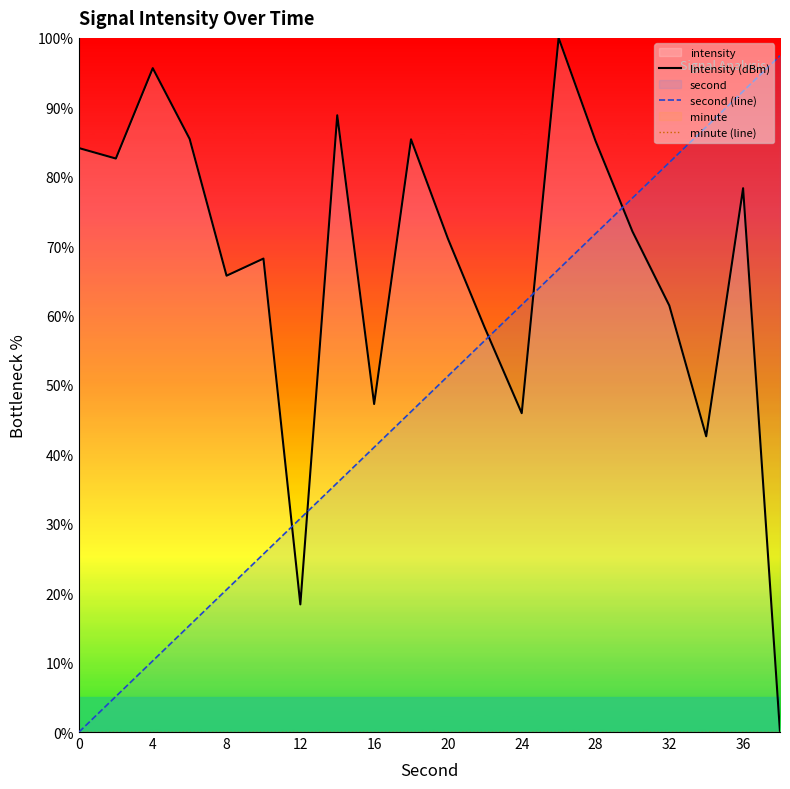

Reading left to right, what are all the values shown in this chart?

Intensity (dBm): 84.1	82.6	95.6	85.4	65.7	68.2	18.4	88.9	47.3	85.4	71.1	58.2	45.9	100.0	85.2	72.1	61.4	42.6	78.3	0.0
second (line): 0.0	5.1	10.3	15.4	20.5	25.6	30.8	35.9	41.0	46.2	51.3	56.4	61.5	66.7	71.8	76.9	82.1	87.2	92.3	97.4
minute (line): 0.0	0.0	0.0	0.0	0.0	0.0	0.0	0.0	0.0	0.0	0.0	0.0	0.0	0.0	0.0	0.0	0.0	0.0	0.0	0.0